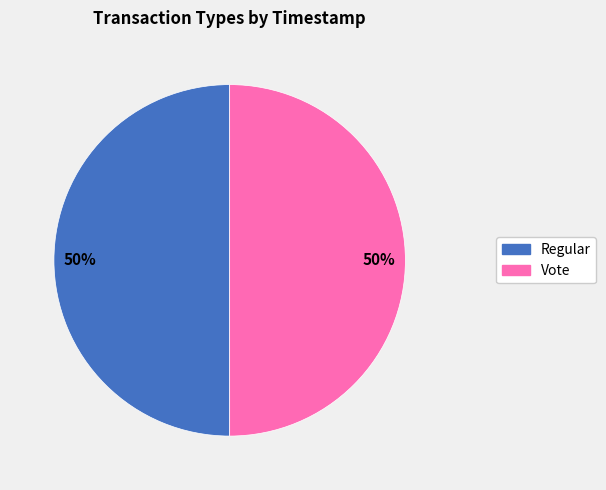

Is the sum of Vote and Regular greater than half?

Yes